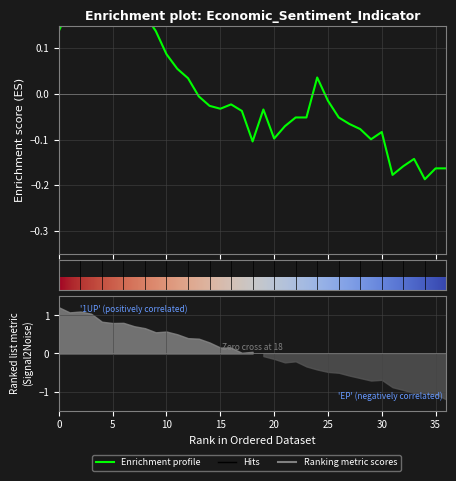

What is the value of the 10th point from the left?

0.1